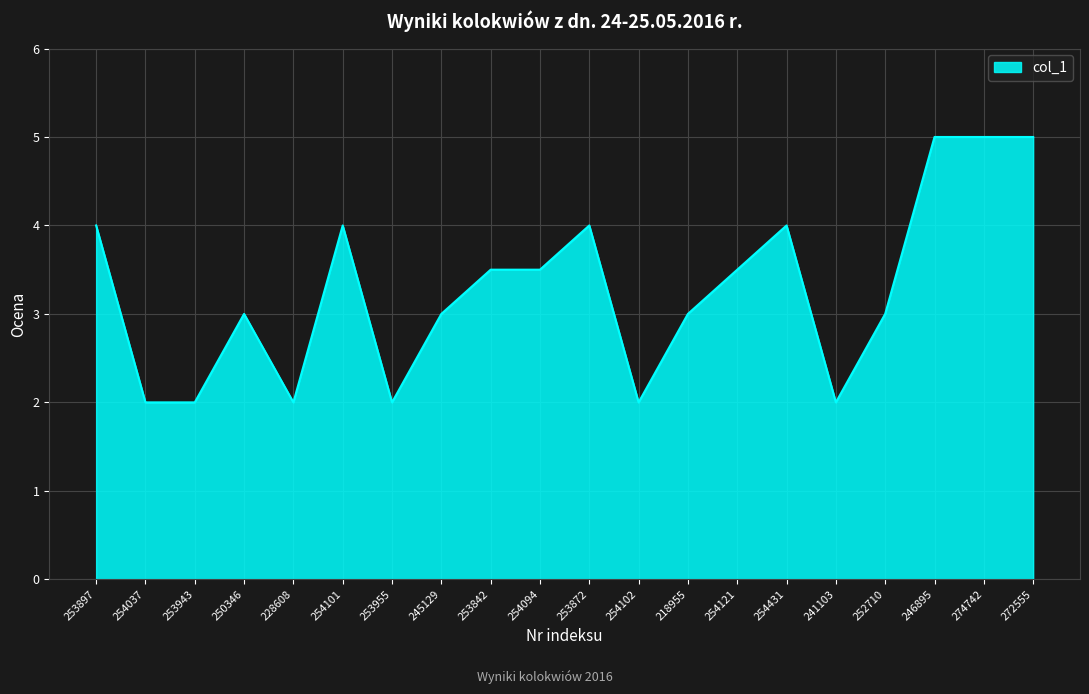

What position from the right is 252710?

4